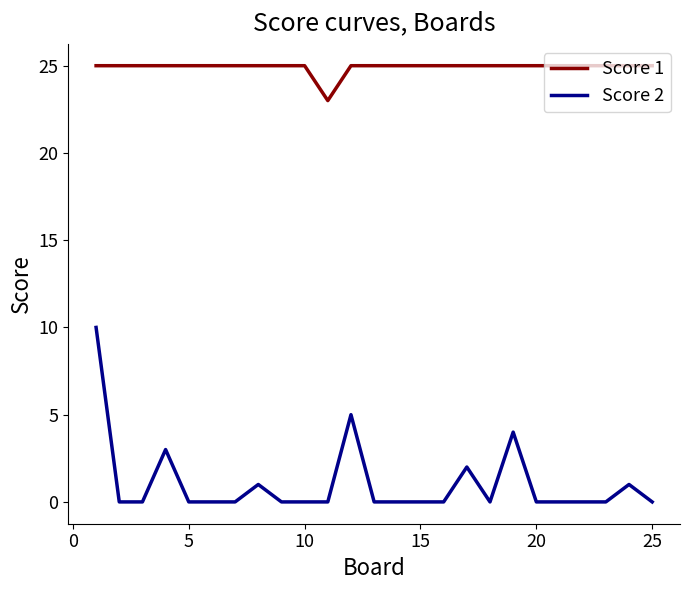

Count the number of categories in the chart.

25